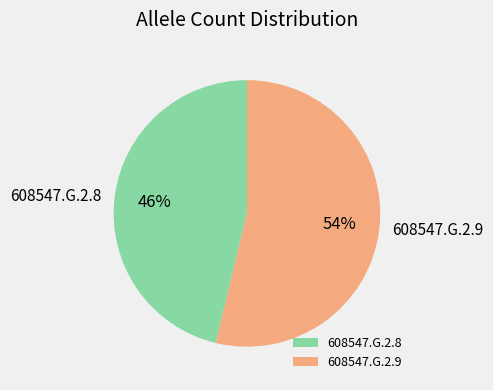

How many segments does this pie chart have?

2